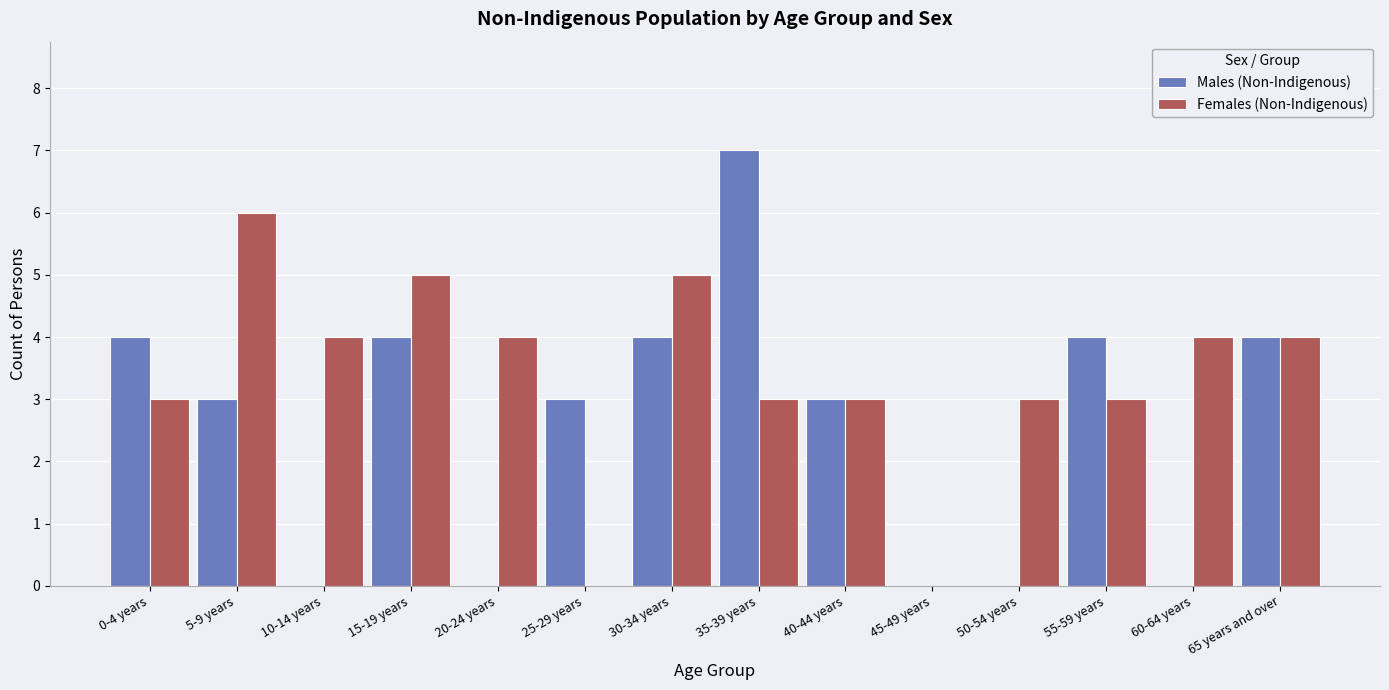

What is the difference between the Males (Non-Indigenous) values at 50-54 years and 30-34 years?

4